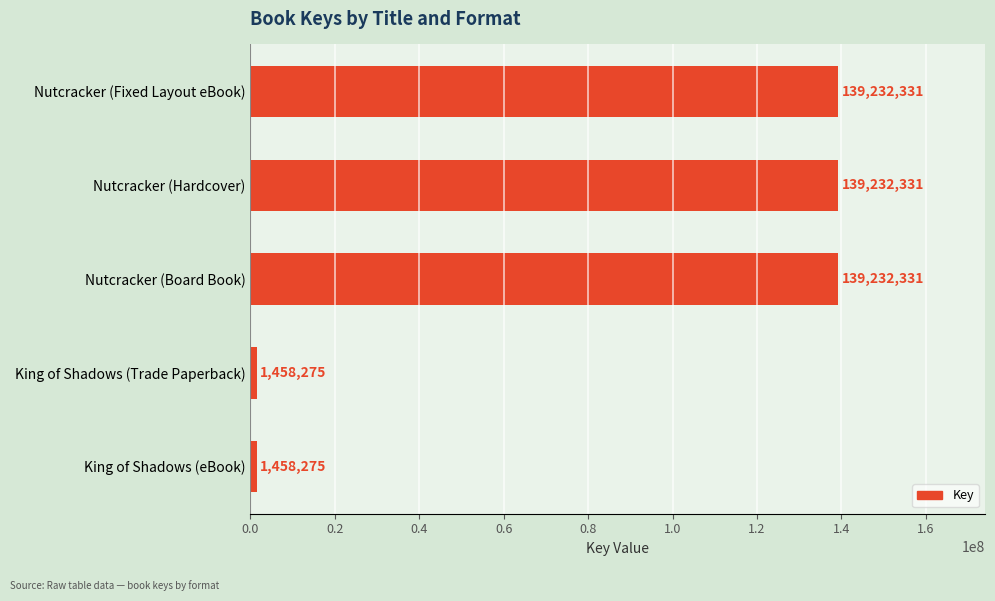

What is the label of the 2nd bar from the bottom?

King of Shadows (Trade Paperback)